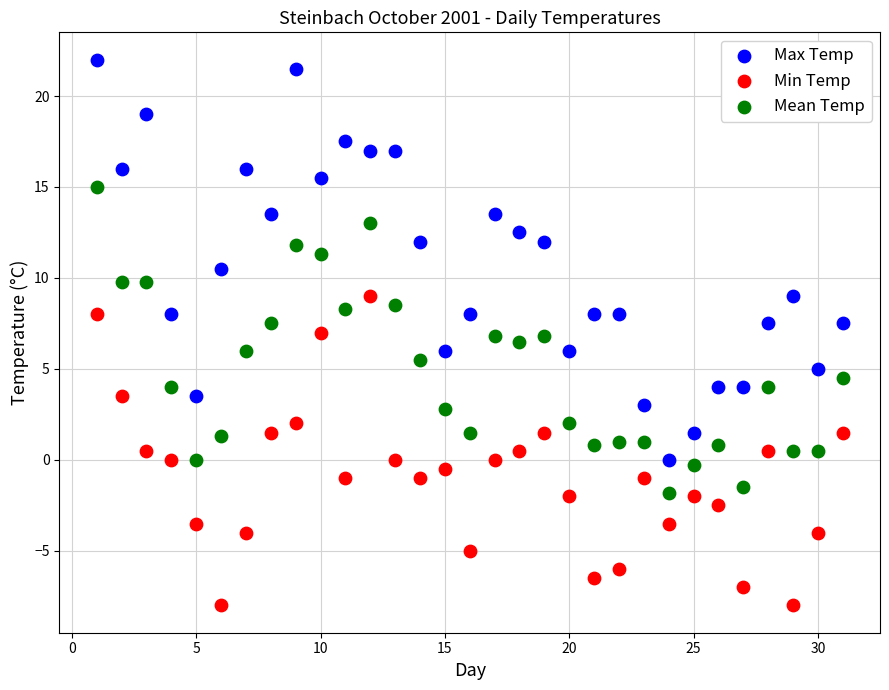

Which series has the widest spread of Y values?

Max Temp